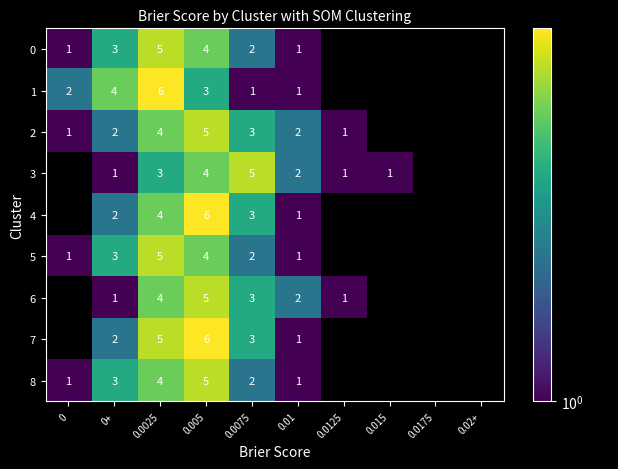

What is the total value across all series at 0+?

21